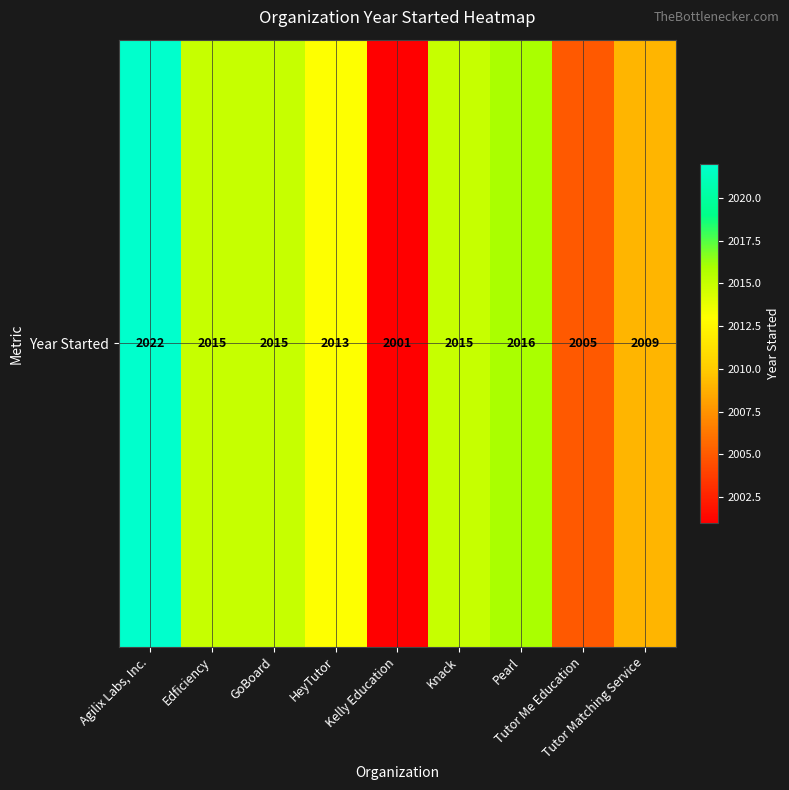

How many data points are less than 2015?

4